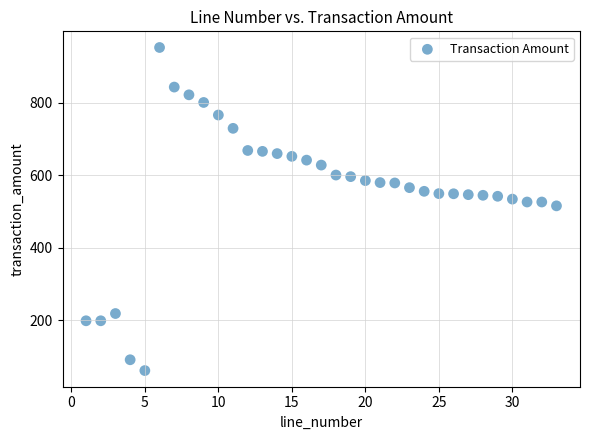

What is the range of Y values (max minus min)?

890.8